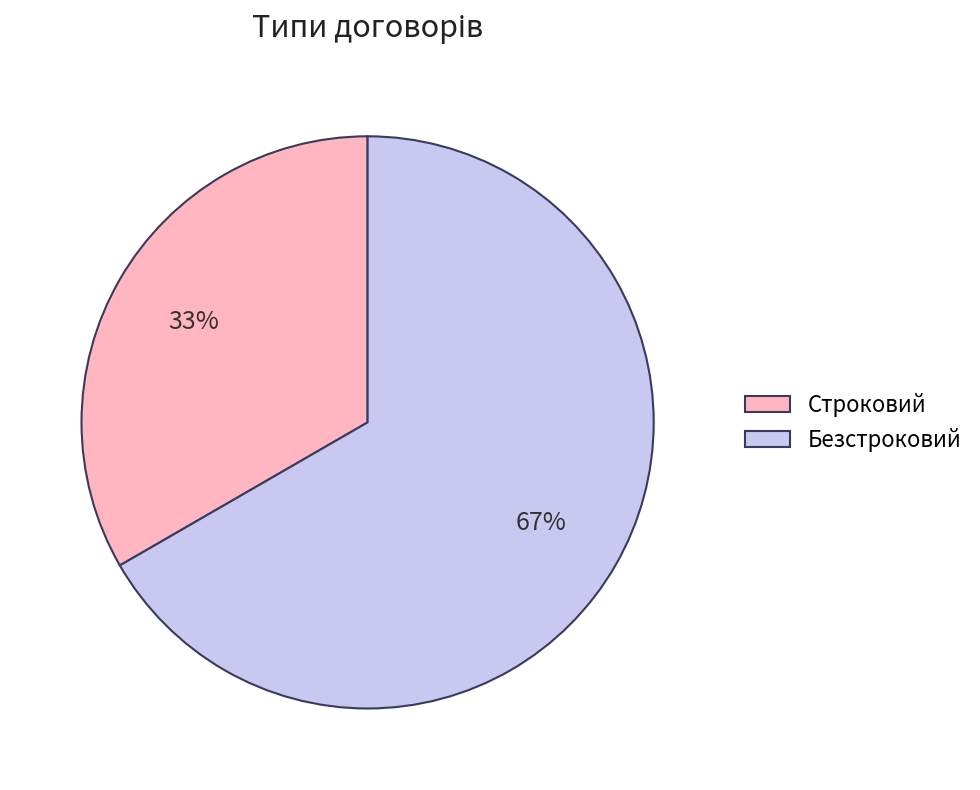

True or false: Строковий accounts for 46% of the total.

False